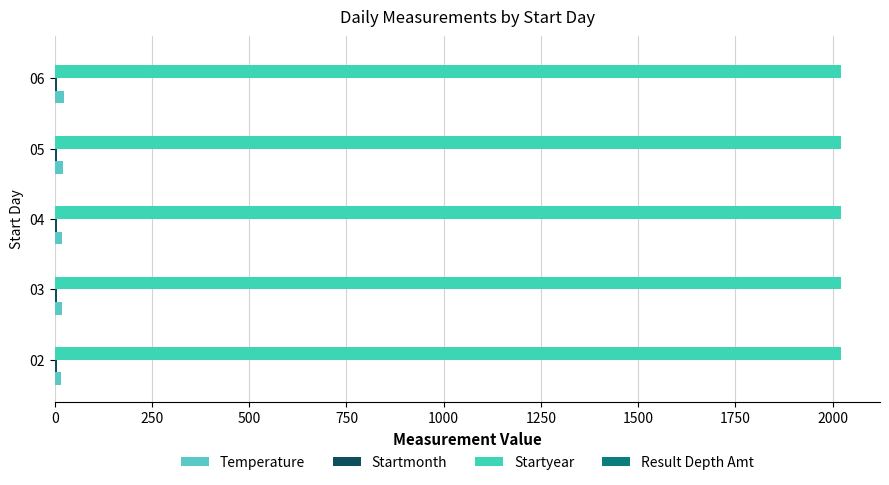

Does the chart contain stacked bars?

No